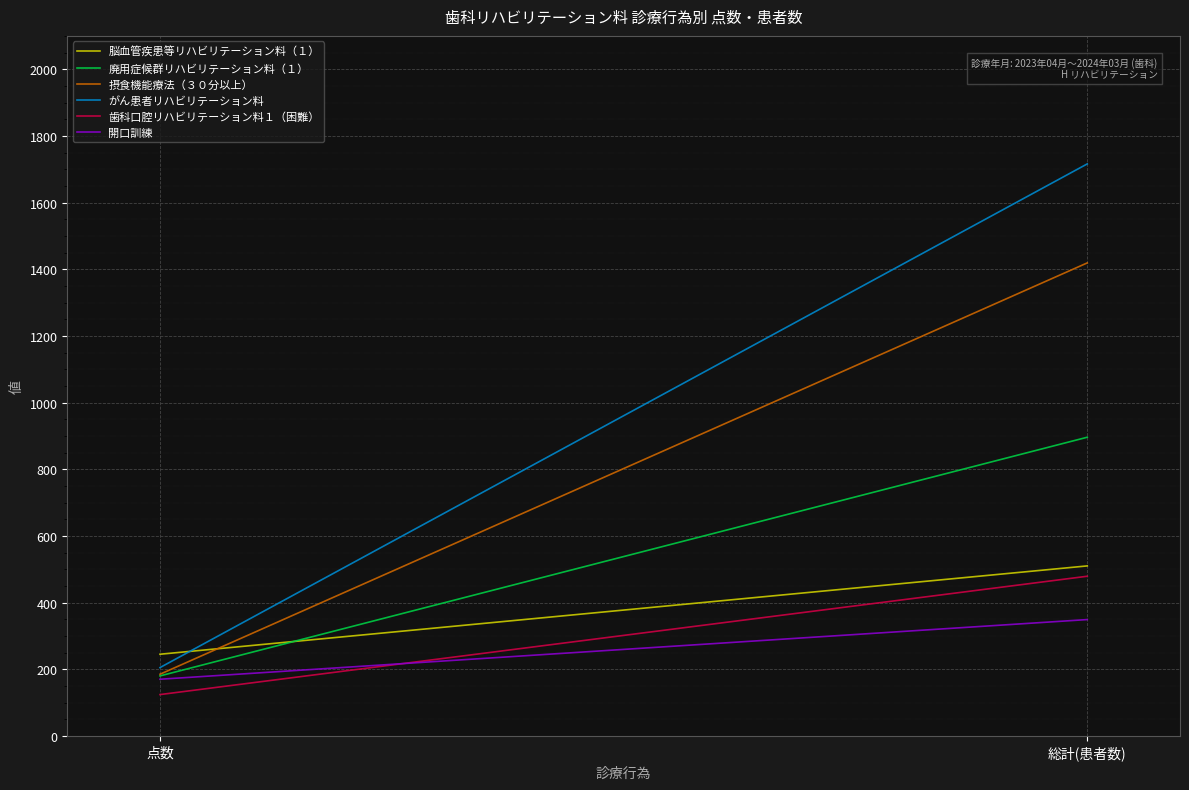

Is the value of がん患者リハビリテーション料 at 点数 greater than the value of 開口訓練 at 総計(患者数)?

No